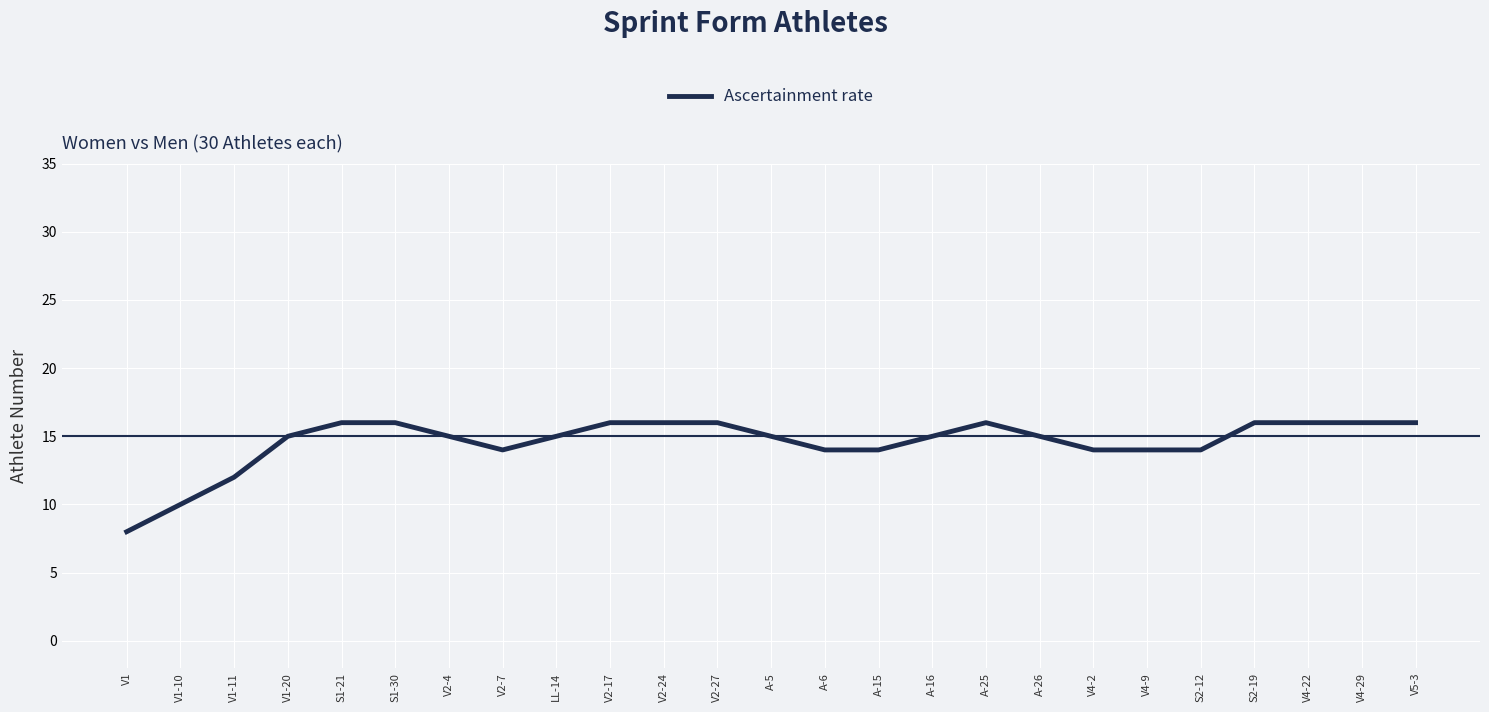

Reading right to left, list all the values displayed in this chart.

V5-3=16	V4-29=16	V4-22=16	S2-19=16	S2-12=14	V4-9=14	V4-2=14	A-26=15	A-25=16	A-16=15	A-15=14	A-6=14	A-5=15	V2-27=16	V2-24=16	V2-17=16	LL-14=15	V2-7=14	V2-4=15	S1-30=16	S1-21=16	V1-20=15	V1-11=12	V1-10=10	V1=8